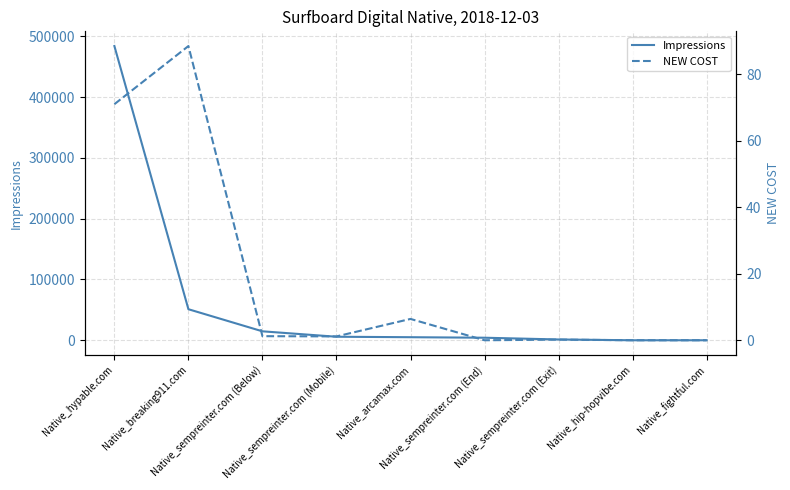

True or false: NEW COST and Impressions cross at least once.

False